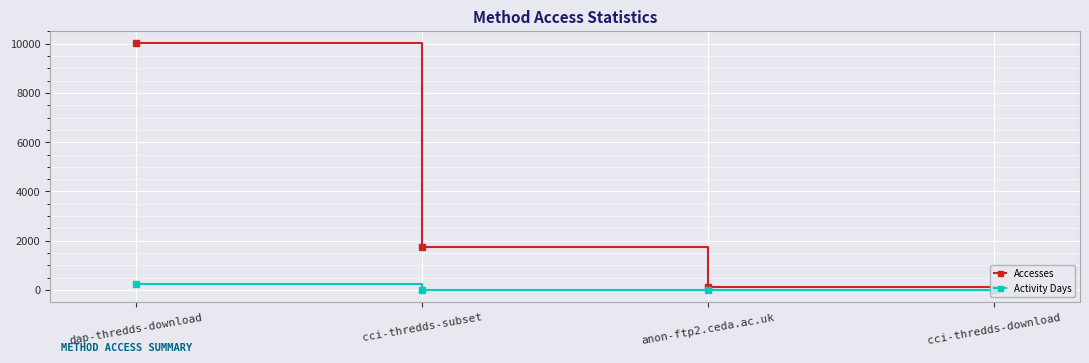

Where is Accesses nearest to the value 5019?

cci-thredds-subset